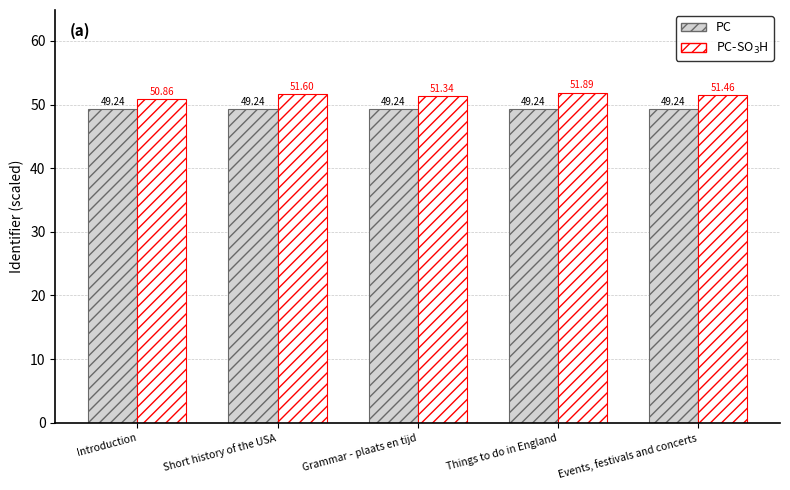

How many categories are shown in the chart?

5